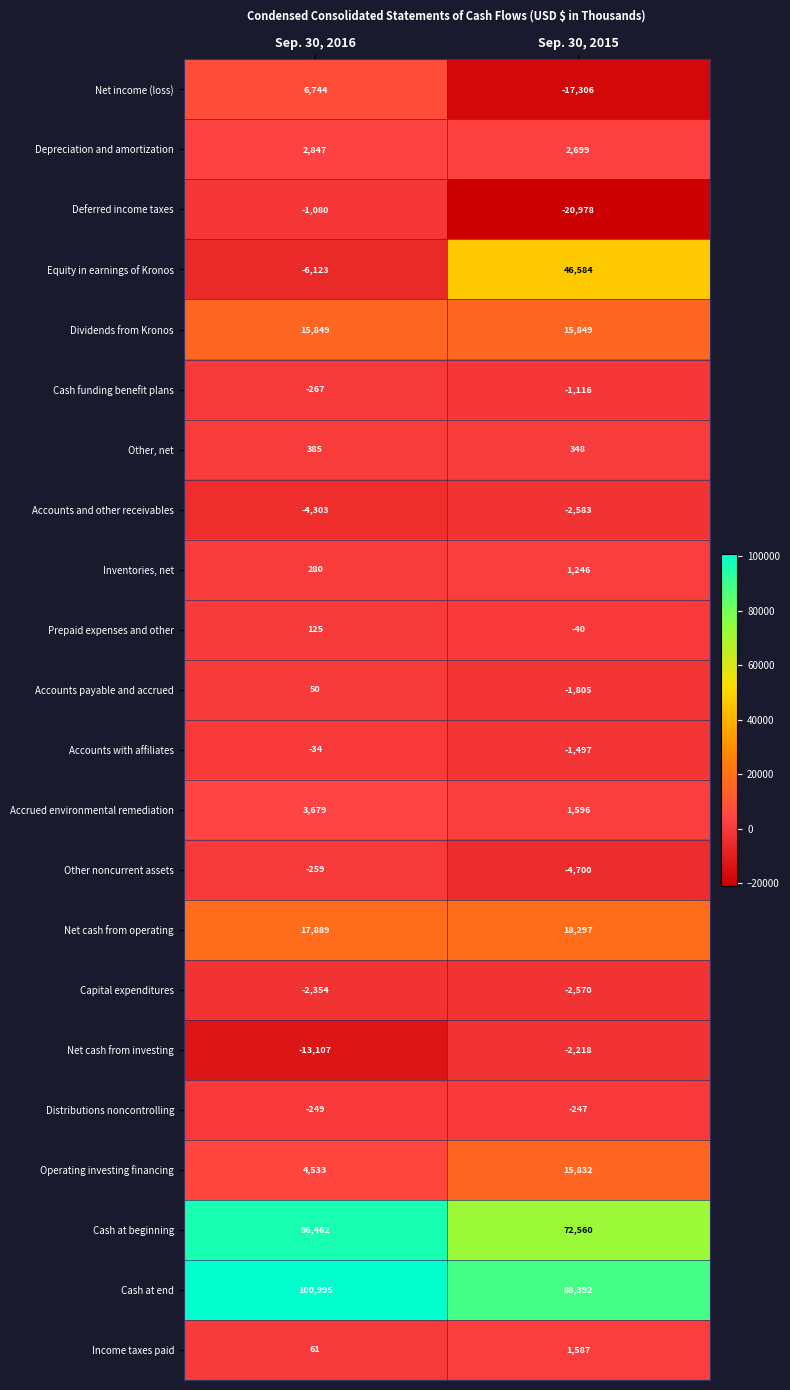

What is the difference between the highest and lowest values at Sep. 30, 2016?

114102